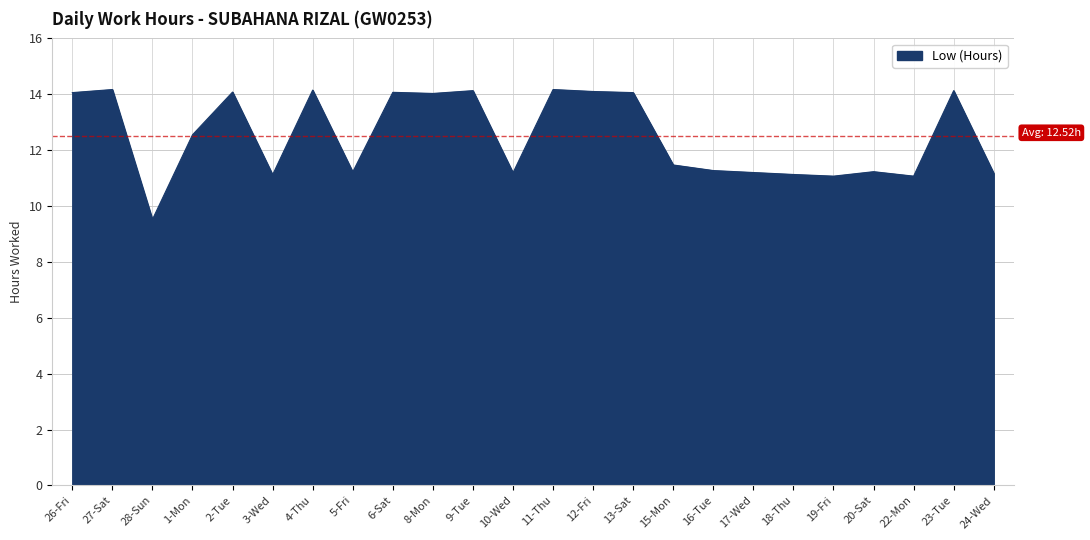

Is it true that the value at 3-Wed is 11.1?

True